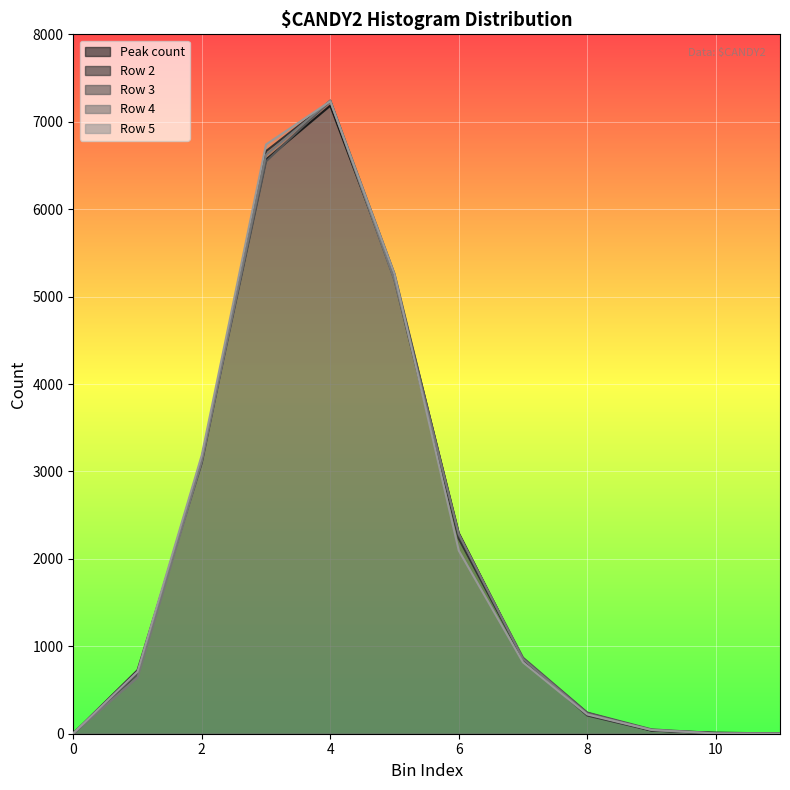

Which series has the widest spread of values?

Row 3